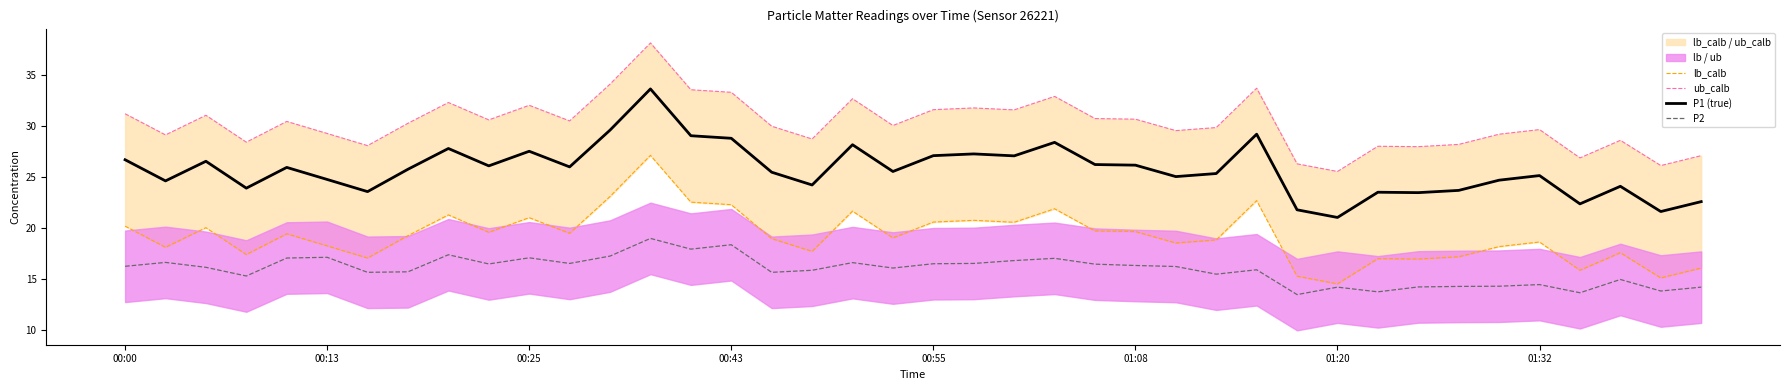

Does the chart have visible grid lines?

No